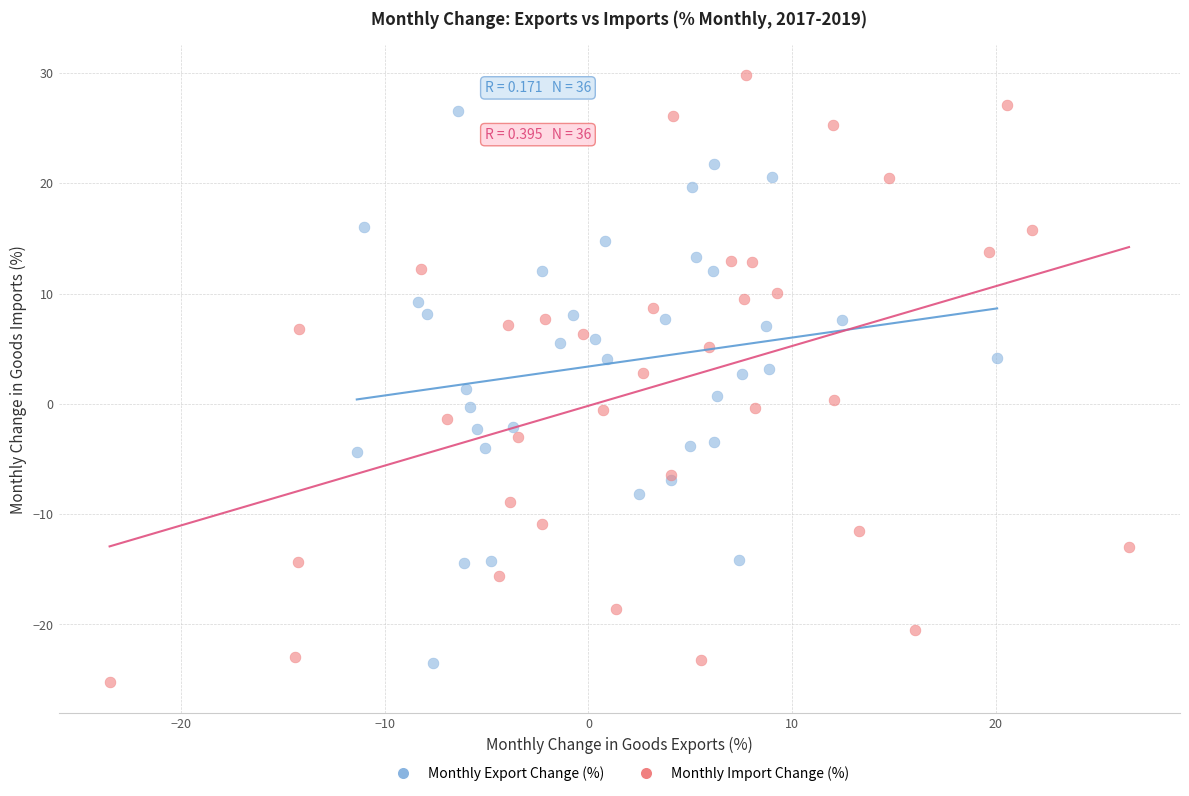

Which series has the largest Y range (max minus min)?

Monthly Import Change (%)